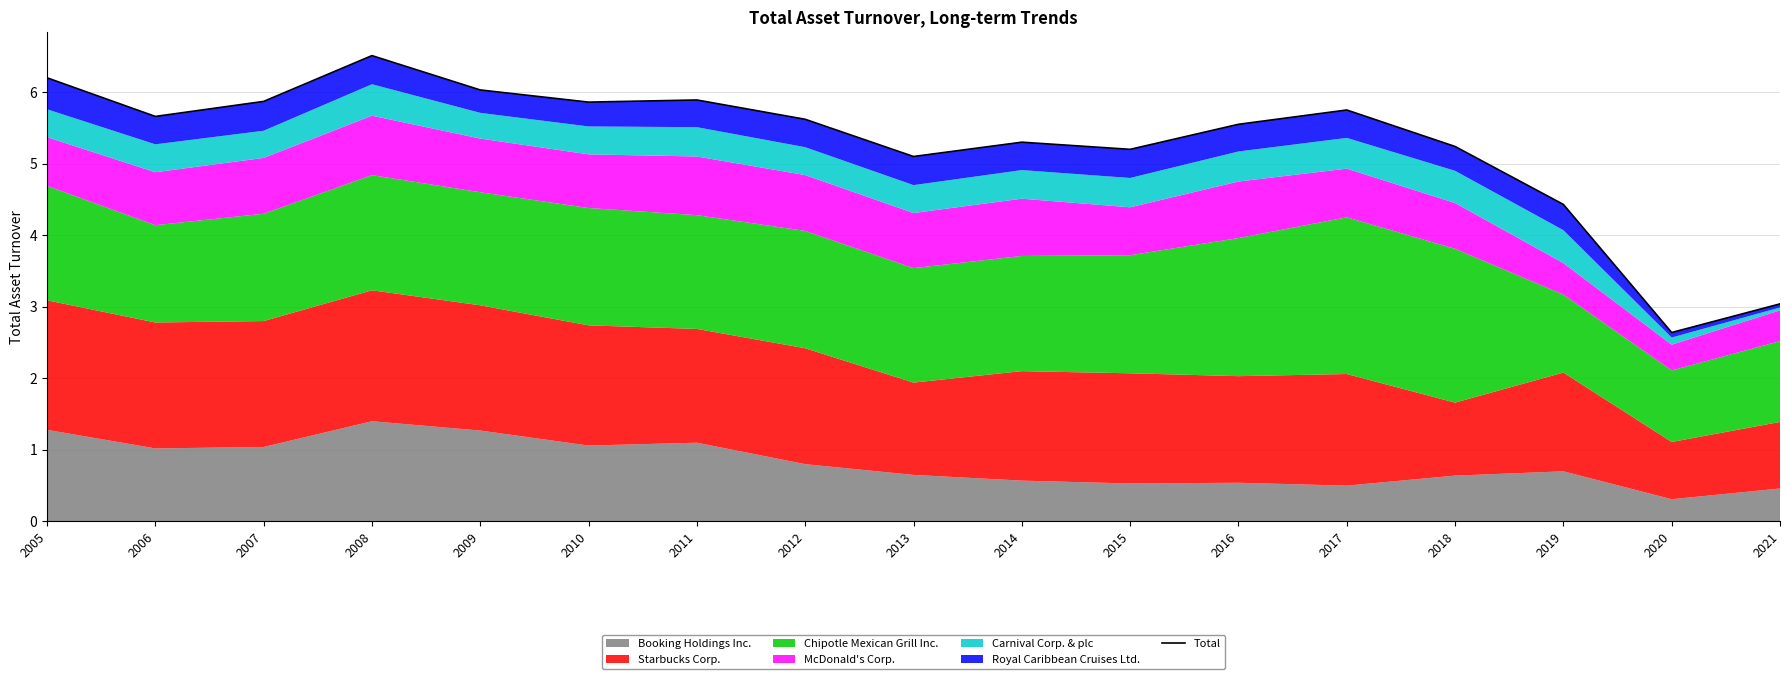

What is the value of the 16th point from the left?

2.6